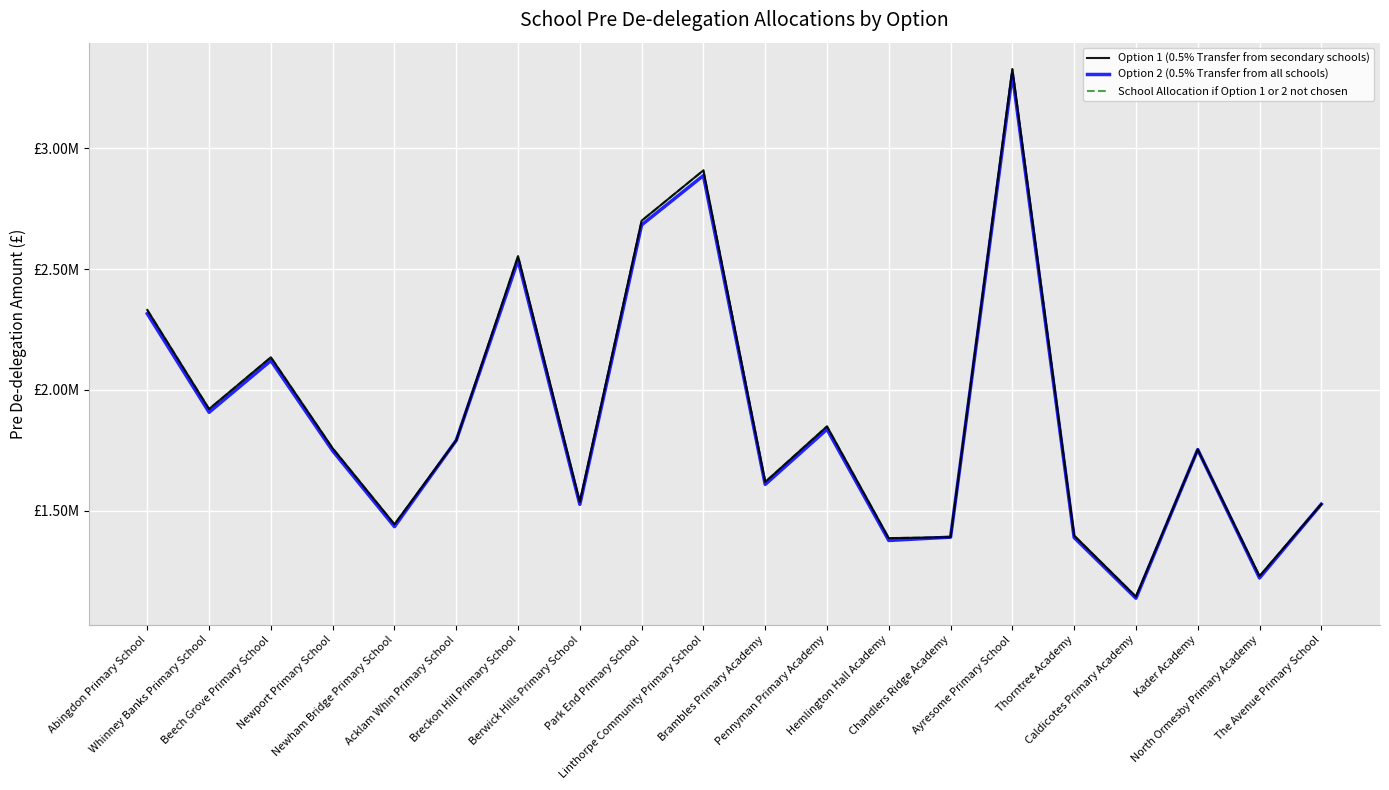

True or false: School Allocation if Option 1 or 2 not chosen has more than 0 points higher than both neighbors.

True